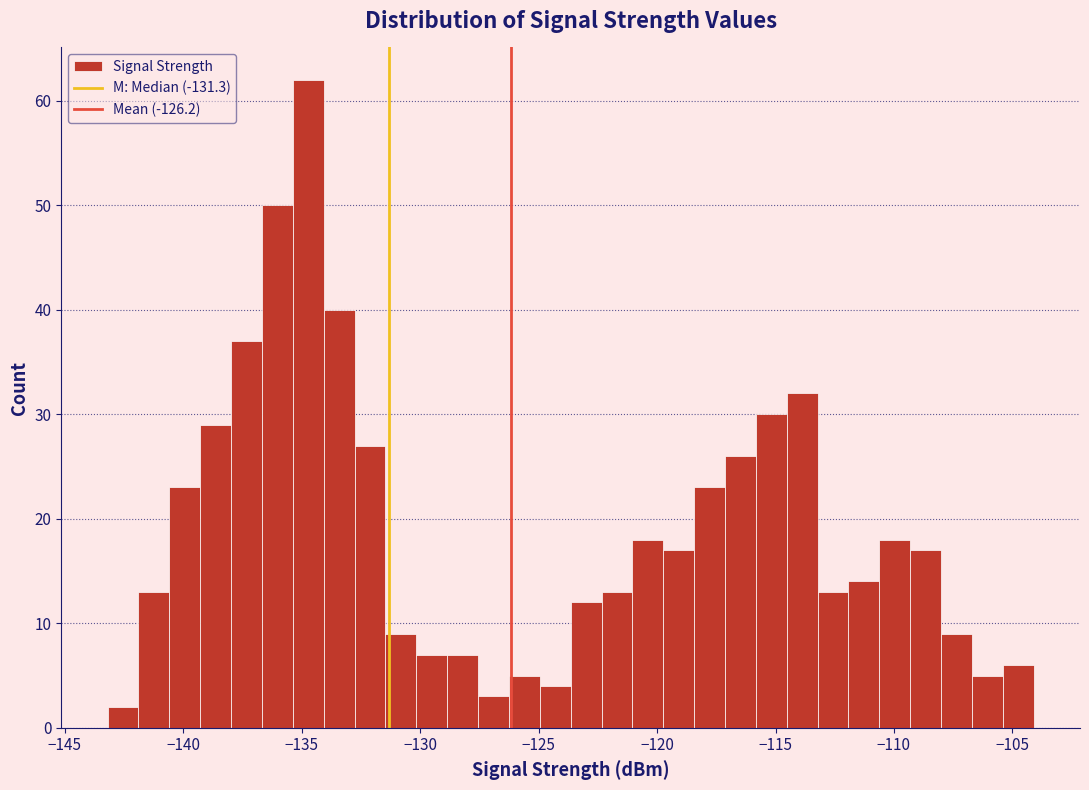

Around what value on the x-axis is the tallest bar? Give the approximate position of its centre, as read against the axis.

-134.5